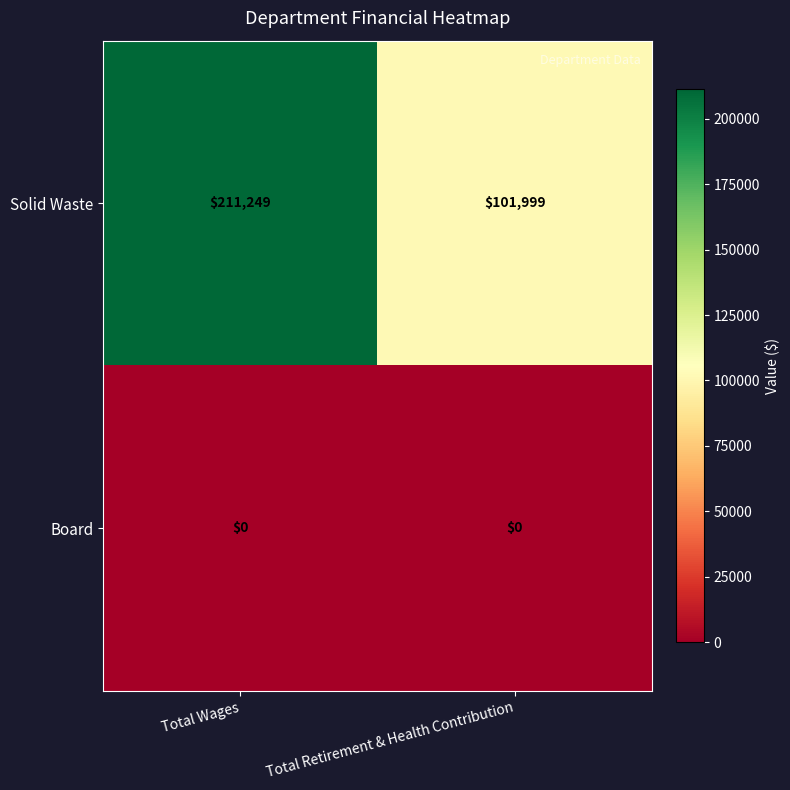

What is the spread (max minus min) of values at Total Retirement & Health Contribution?

101999